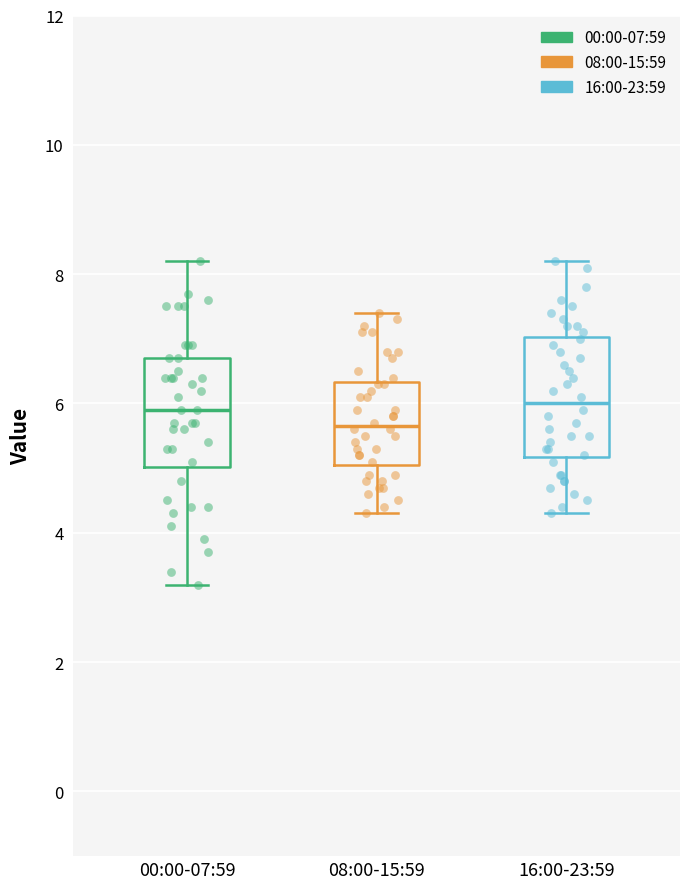

Reading left to right, transcribe this box plot: for each box, give where its median line is, the range the box spans, and where its two whiskers end, as read against the y-axis. The values are not printed on the chart, so give them approximately, as read against the axis.

00:00-07:59: median 6.0, box 5.0 to 6.8, whiskers 3.2 to 8.2
08:00-15:59: median 5.6, box 5.0 to 6.4, whiskers 4.4 to 7.4
16:00-23:59: median 6.0, box 5.2 to 7.0, whiskers 4.4 to 8.2